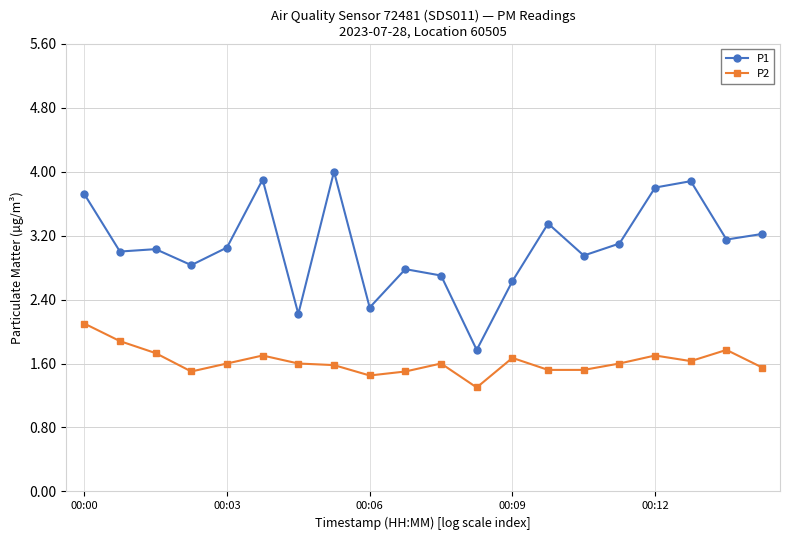

What is the average value of the P2 series?

1.6